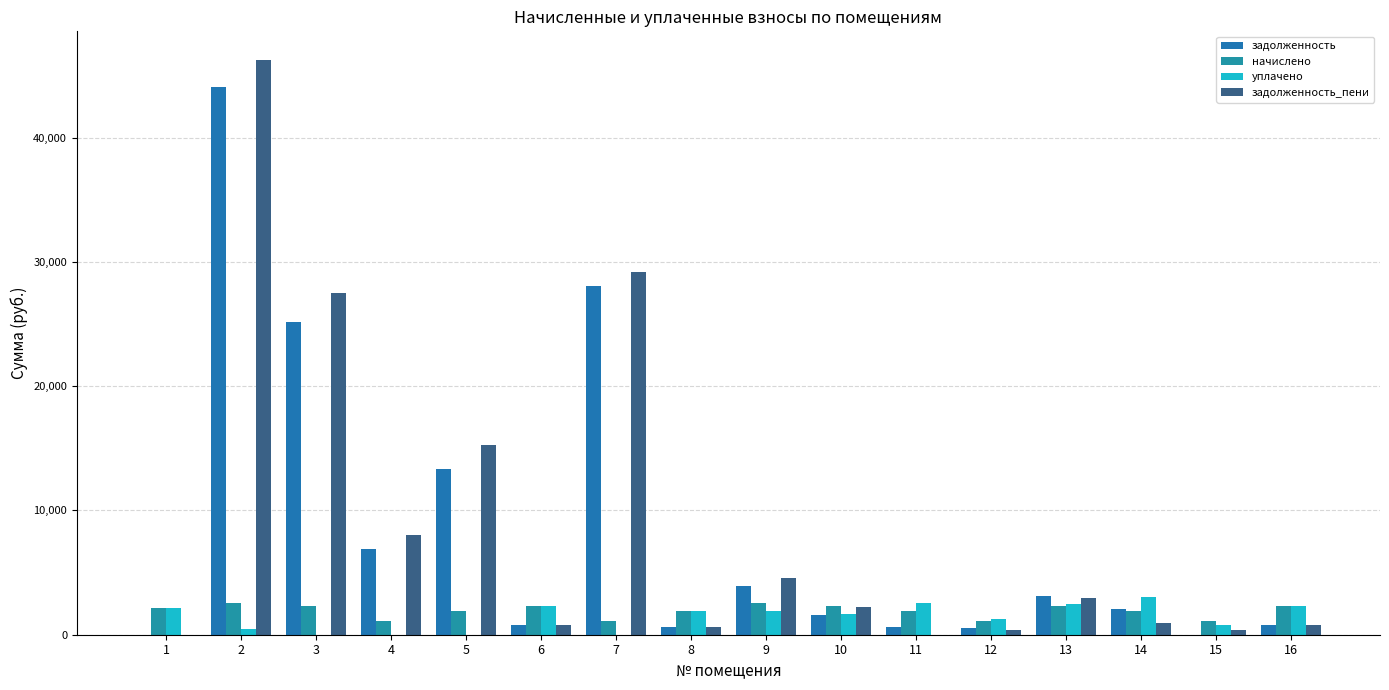

Are the bars horizontal?

No